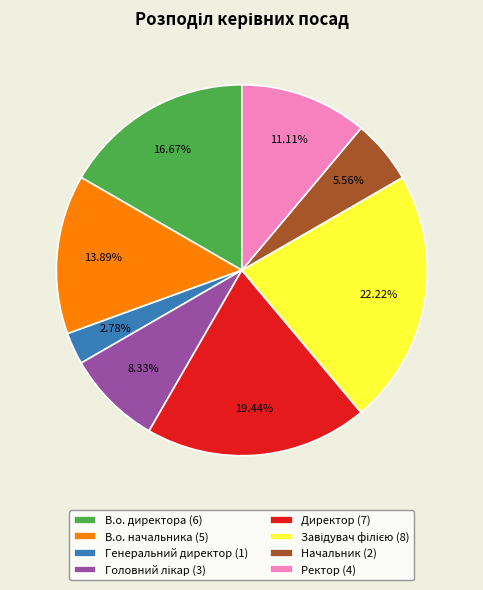

To the nearest percent, what is the difference between the largest and smallest slice percentages?

19%